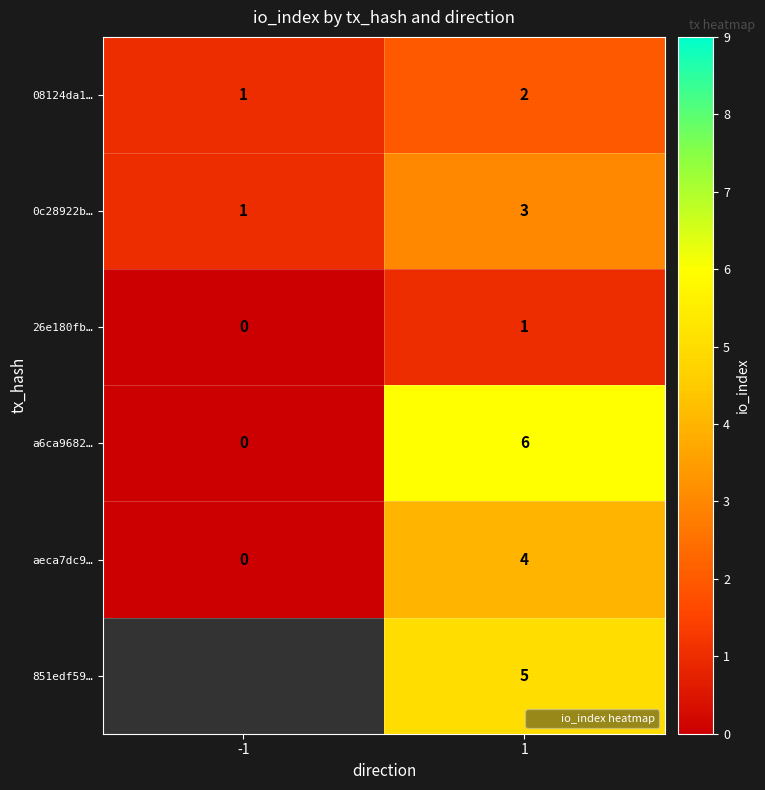

At which category is the sum across all series the highest?

1